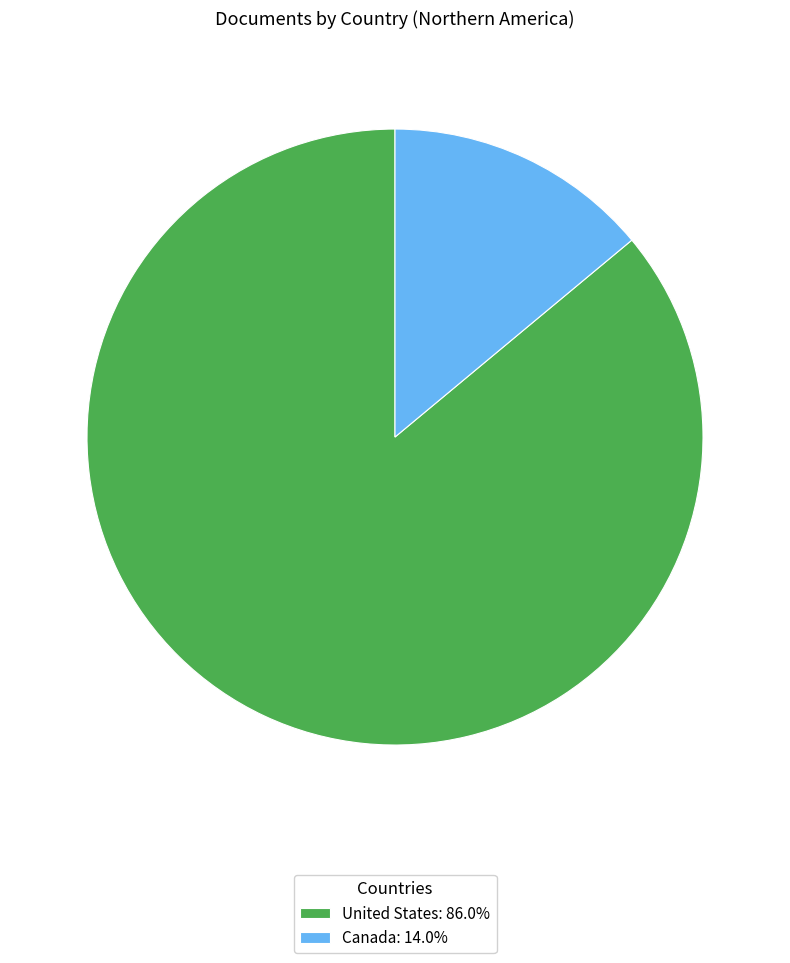

Does United States: 86.0% represent more than half of the total?

Yes